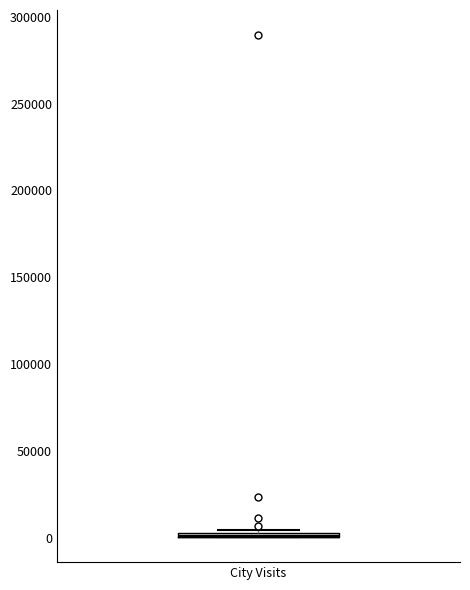

Where is the upper edge of the box for City Visits on the y-axis? The values are not printed on the chart, so give them approximately, as read against the axis.

5000